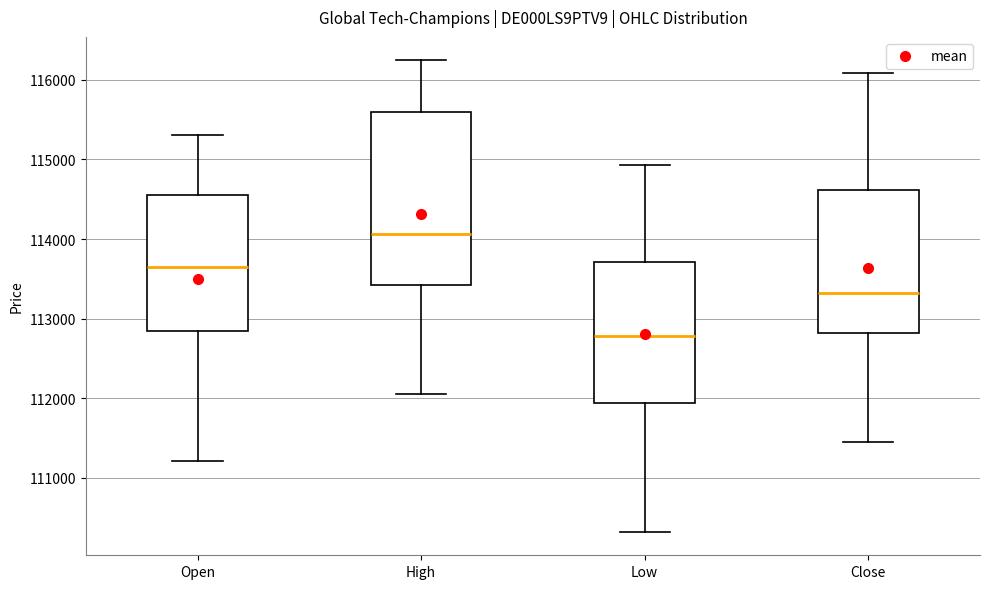

Reading left to right, read every box against the y-axis: the position of its median line, the range the box covers, and the ends of its whiskers. The values are not printed on the chart, so give them approximately, as read against the axis.

Open: median 113600, box 112800 to 114500, whiskers 111200 to 115300
High: median 114100, box 113400 to 115600, whiskers 112100 to 116200
Low: median 112800, box 111900 to 113700, whiskers 110300 to 114900
Close: median 113300, box 112800 to 114600, whiskers 111500 to 116100